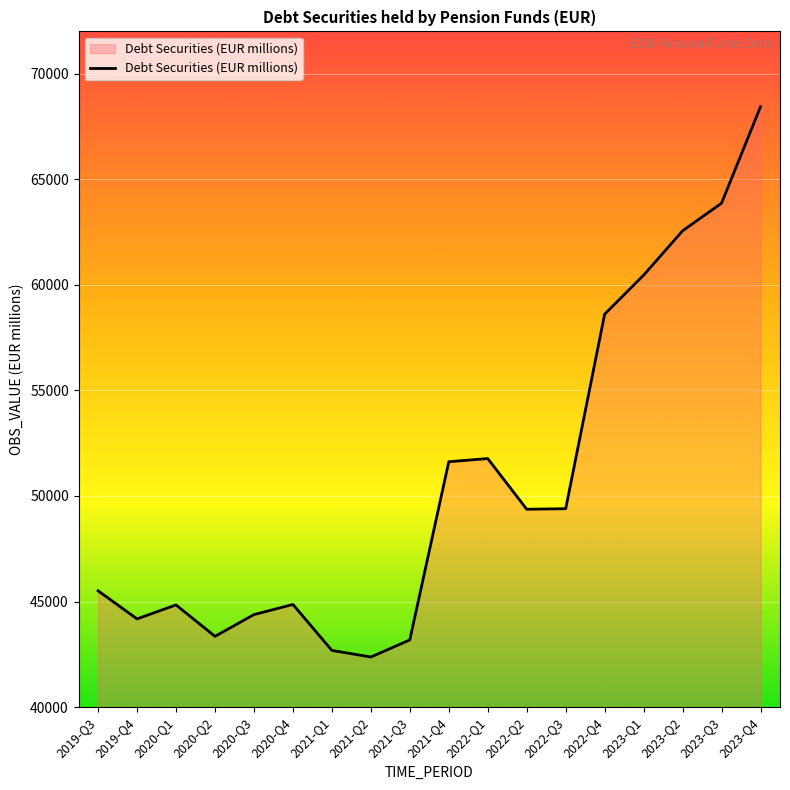

At which category does the chart reach its minimum across all series?

2021-Q2